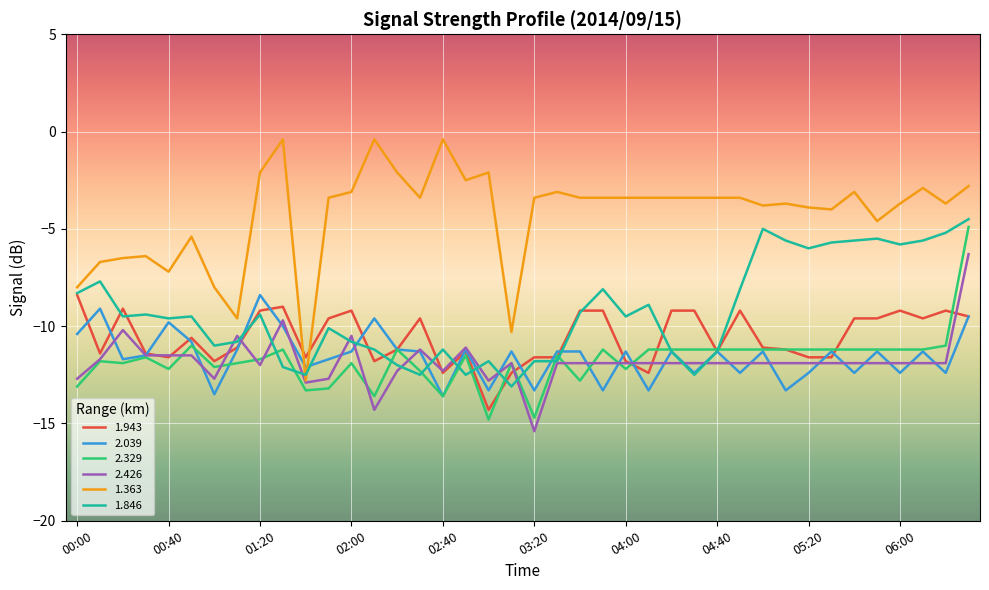

What is the highest value of the 2.329 series?

-4.9